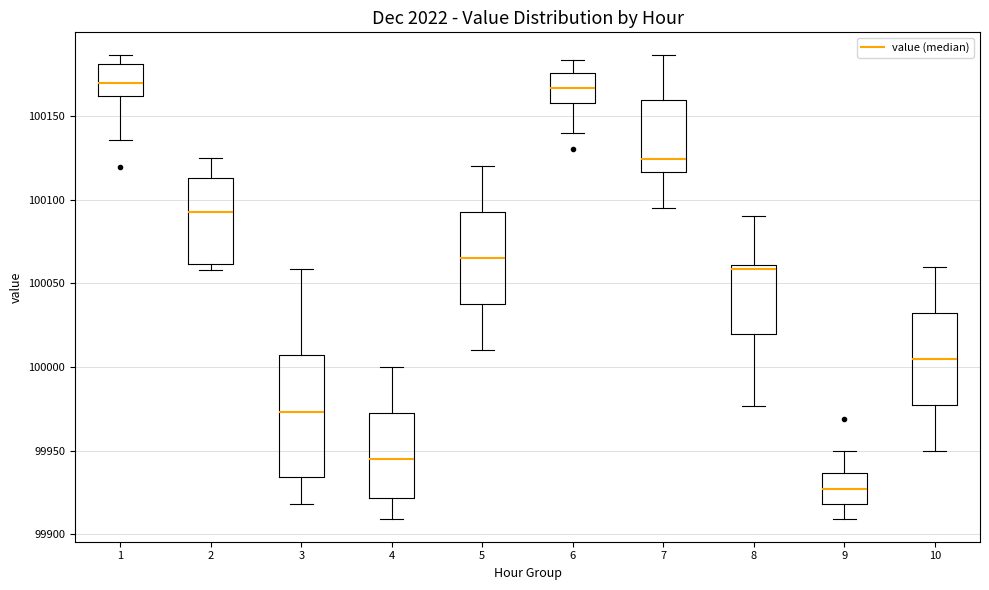

Which box has the lowest median line?

9